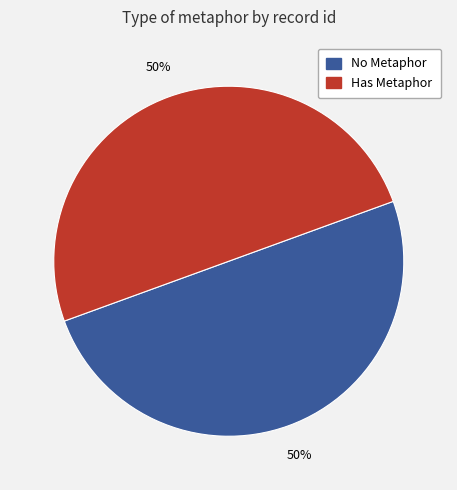

How many segments does this pie chart have?

2